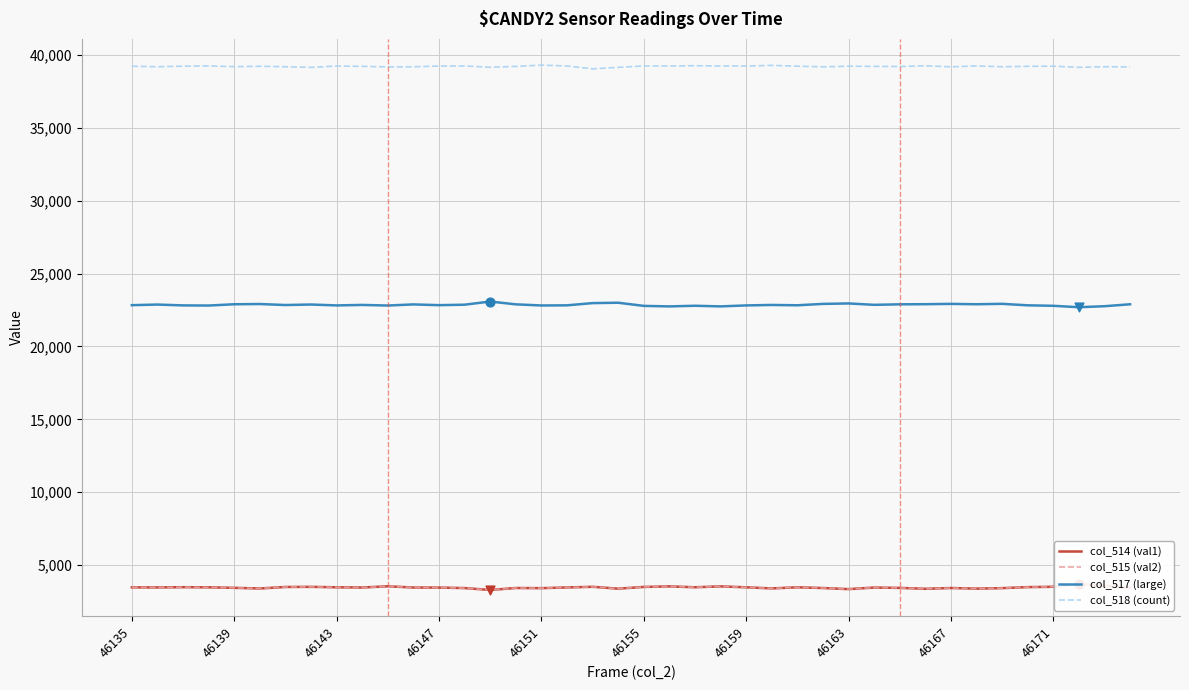

At how many categories does at least one series exceed 12073?

40